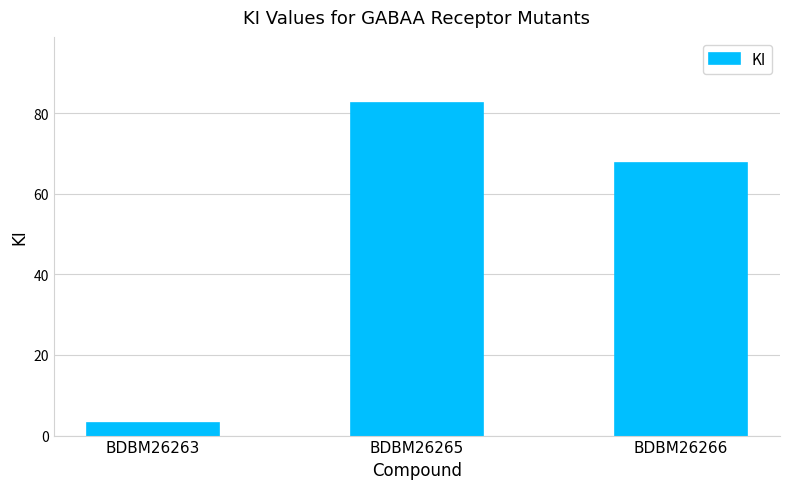

List the labels in order of value, smallest first.

BDBM26263, BDBM26266, BDBM26265